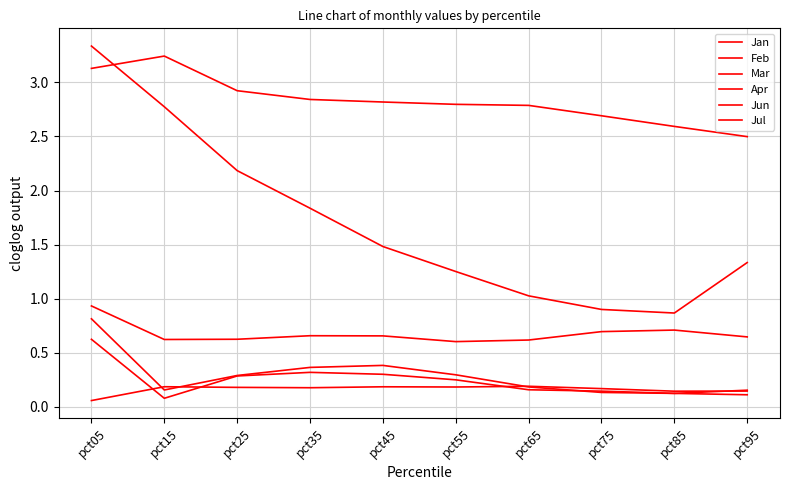

What is the value of the Feb point at the 1st from the left?

3.3